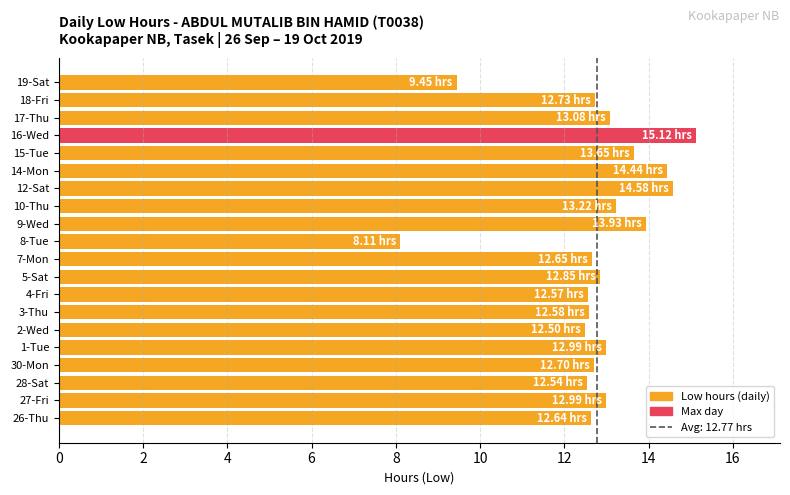

What is the greatest value displayed?

15.1